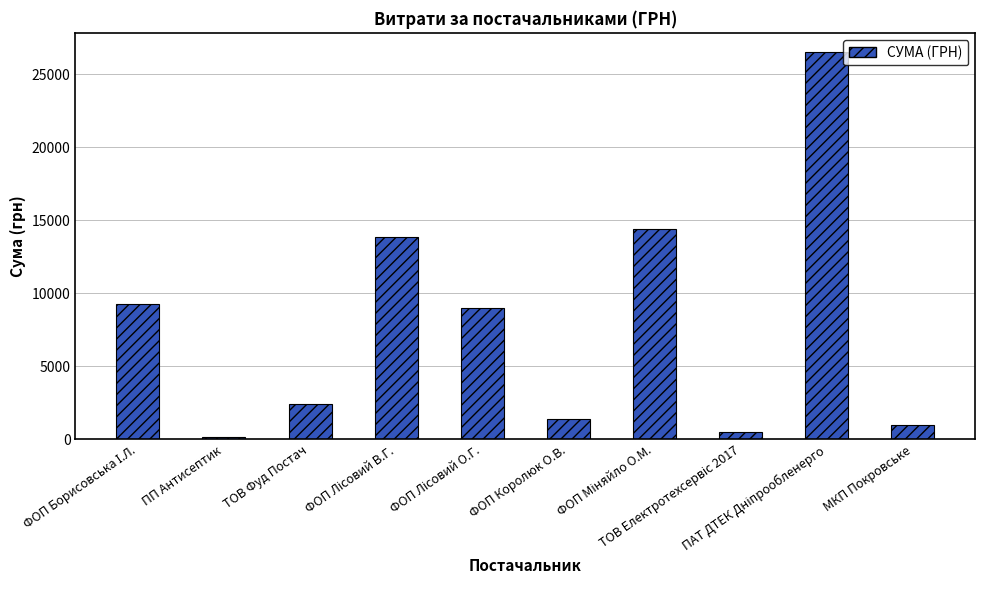

What is the average value?

7844.0